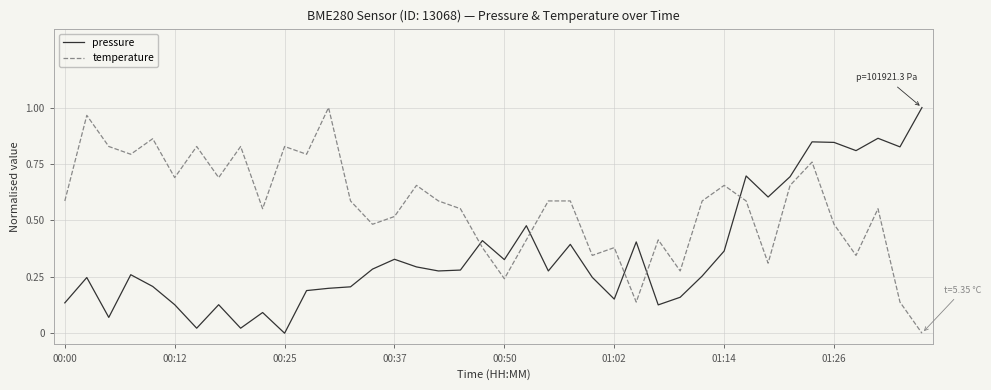

Rank the series by their average value, from highest to lowest.

temperature, pressure